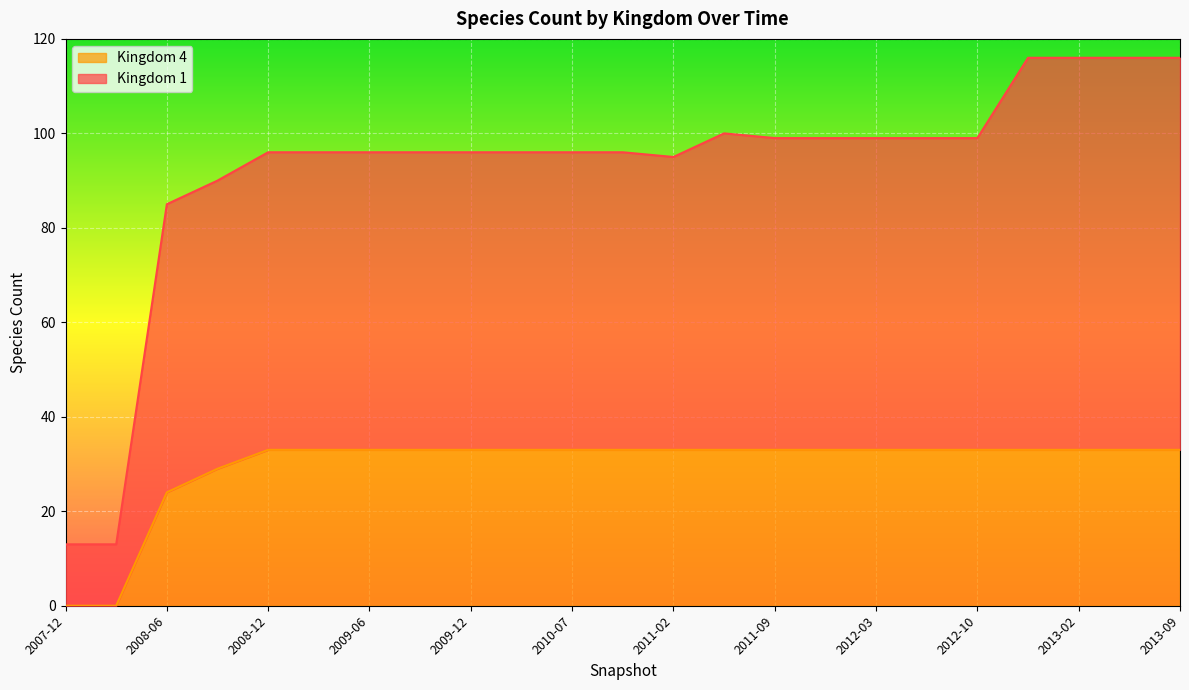

What position from the right is 2010-11?

12